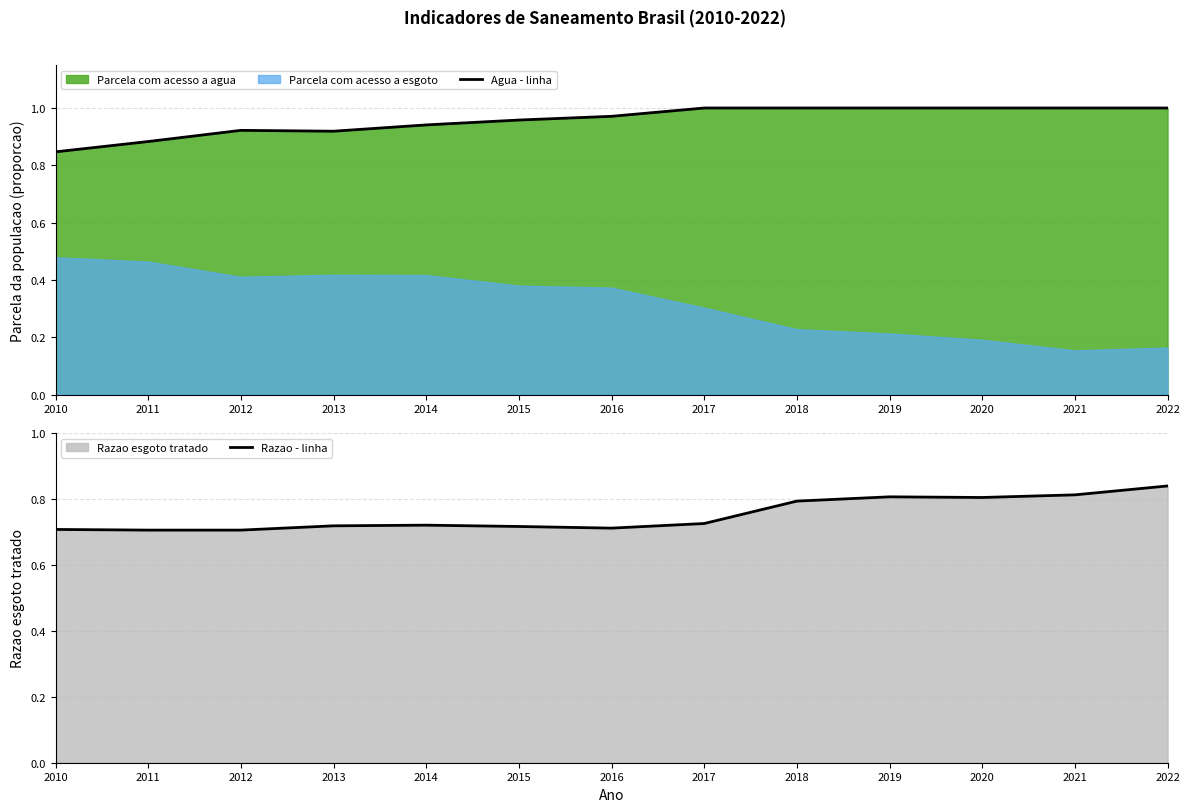

List the series in order of their peak value, highest first.

Agua - linha, Razao - linha